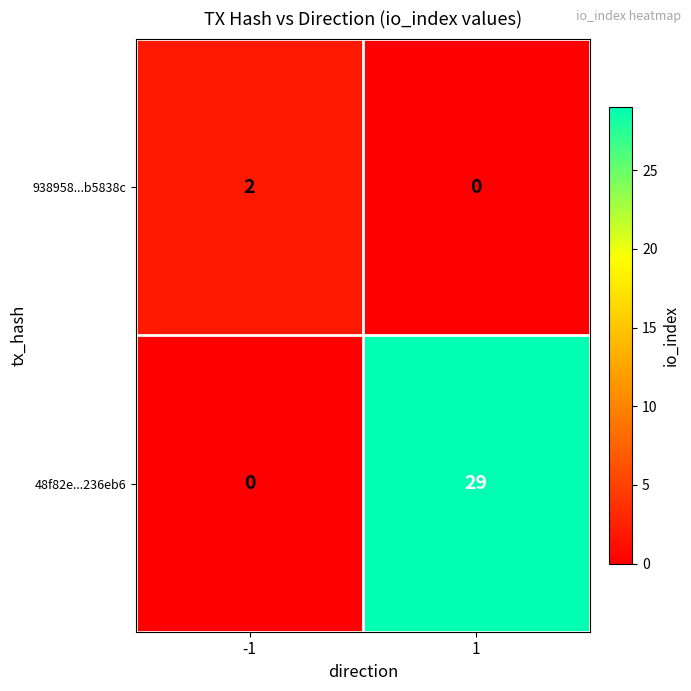

Reading left to right, transcribe all the data shown in this chart.

938958...b5838c: -1=2	1=0
48f82e...236eb6: -1=0	1=29